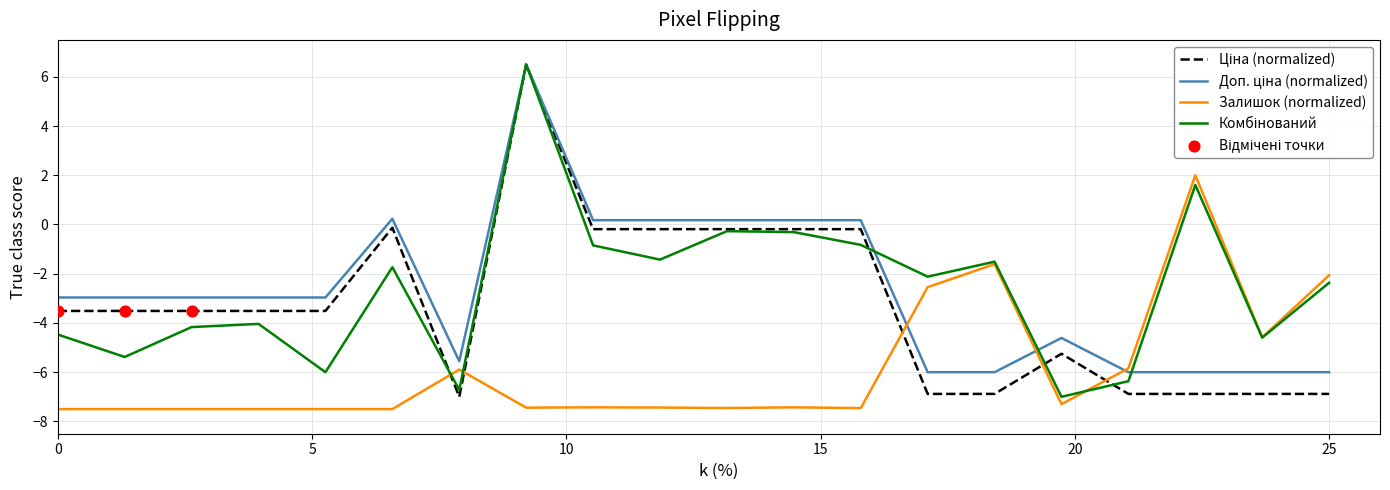

What is the greatest value displayed?

6.5